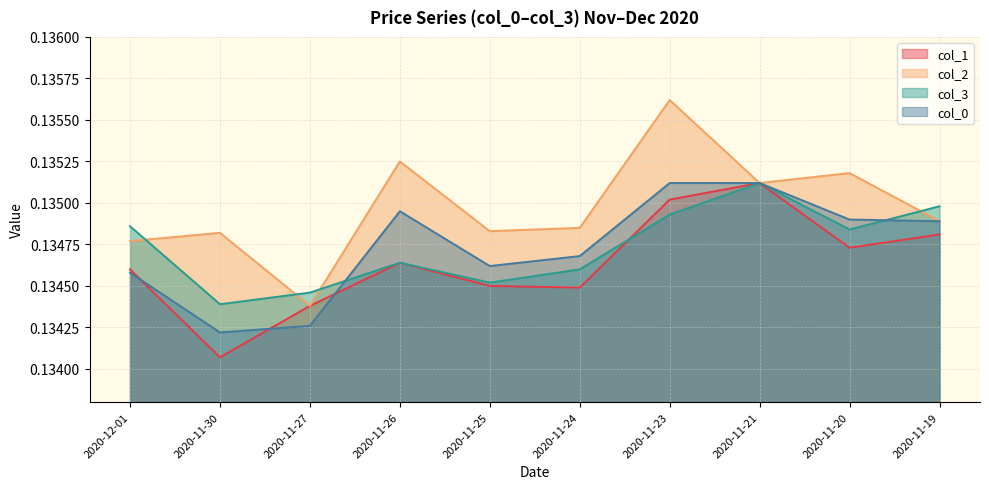

Where do col_3 and col_1 first cross each other?

2020-11-24 and 2020-11-23